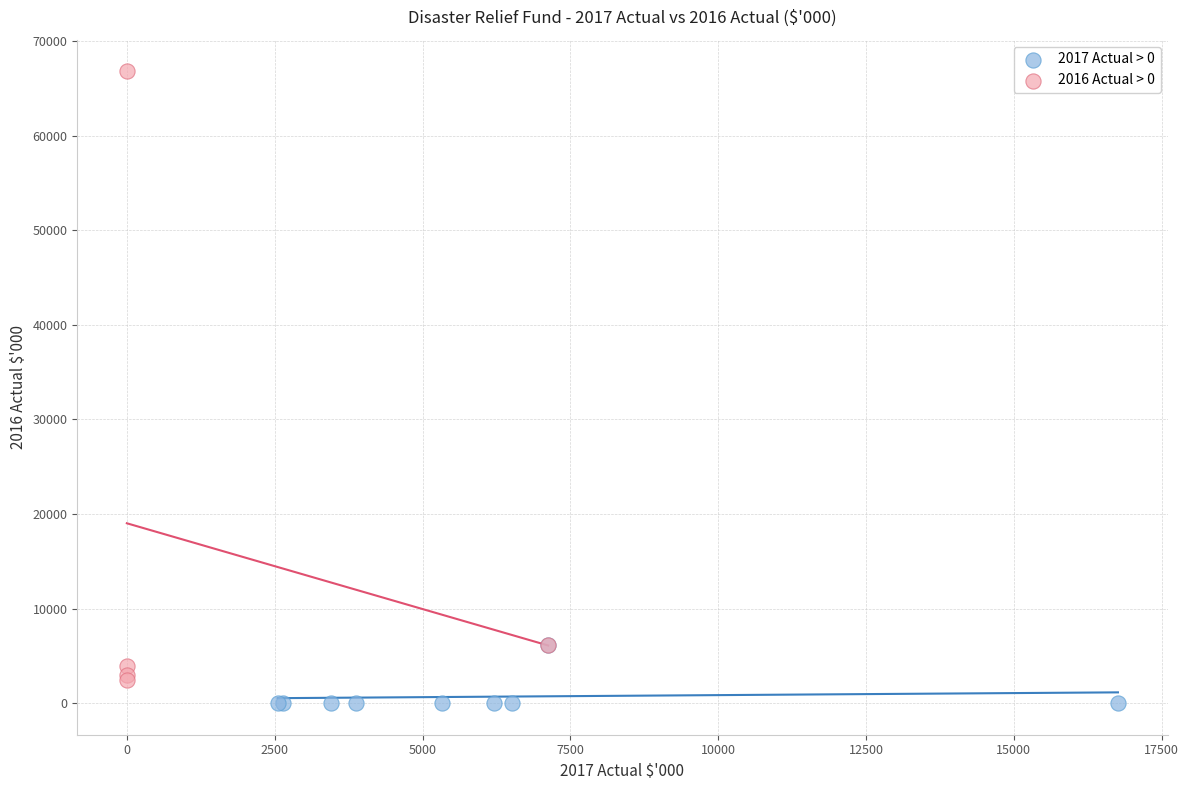

Which series has the largest Y range (max minus min)?

2016 Actual > 0